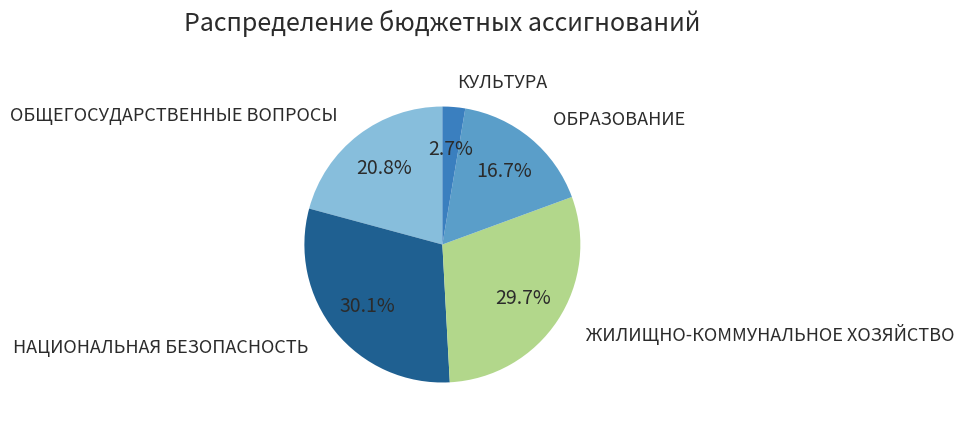

How many segments does this pie chart have?

5